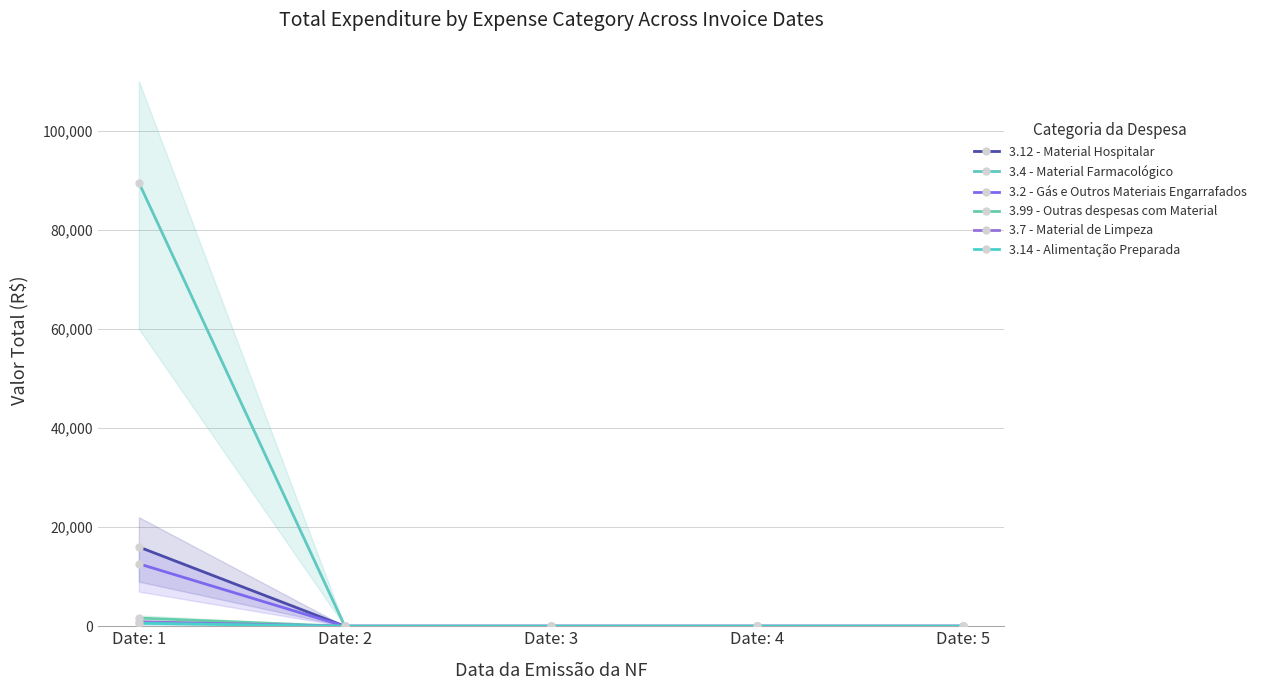

The value of 3.14 - Alimentação Preparada at Date: 4 is 0.0. True or false?

True